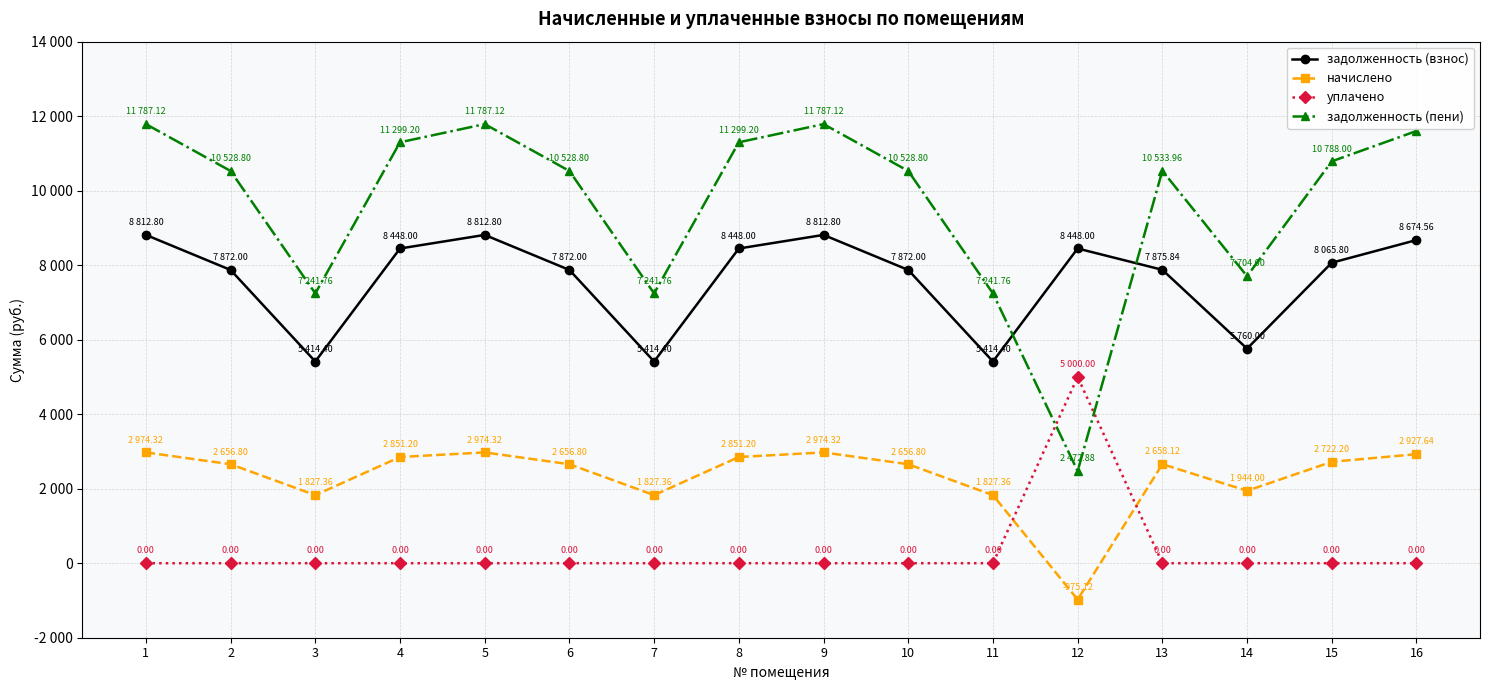

What is the minimum value for начислено?

-975.1